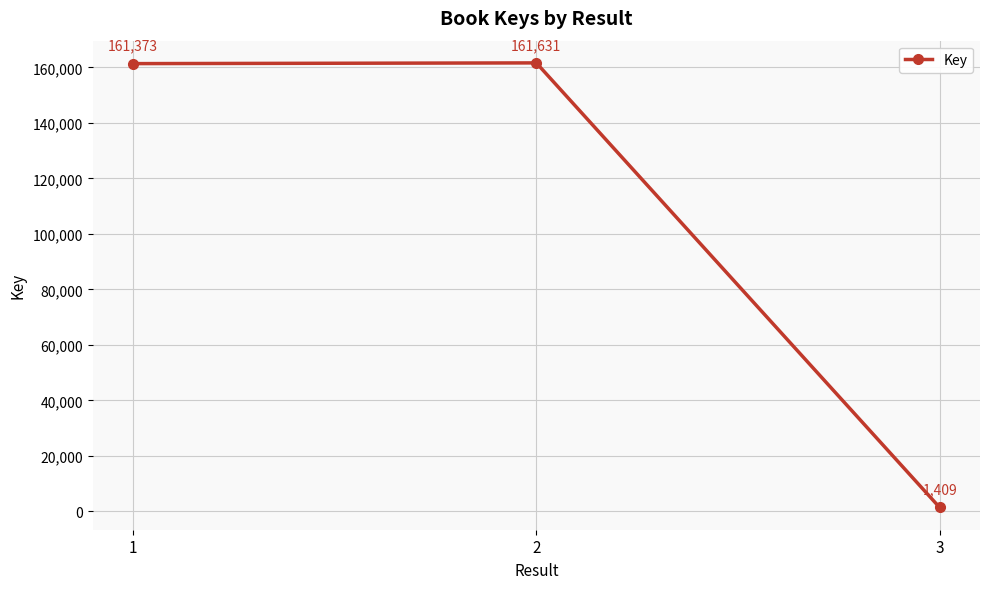

List the labels in order of value, smallest first.

3, 1, 2